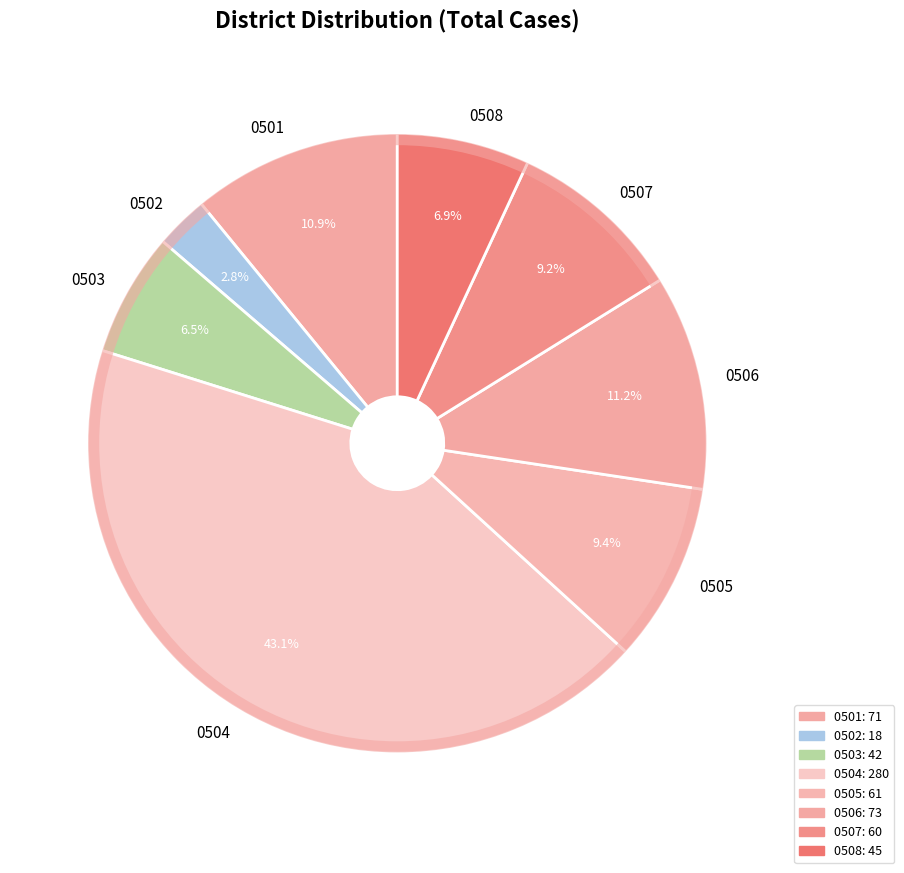

Is it true that 0505 is 1% of the pie?

False